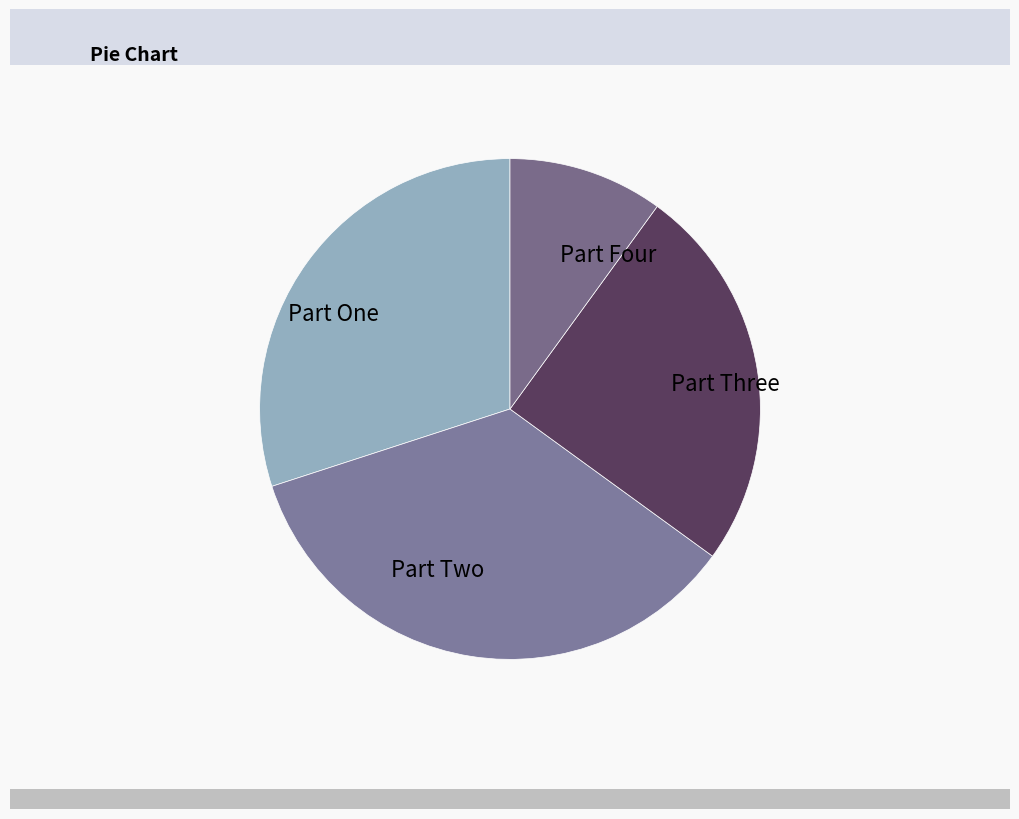

Which slice is the smallest?

Part Four